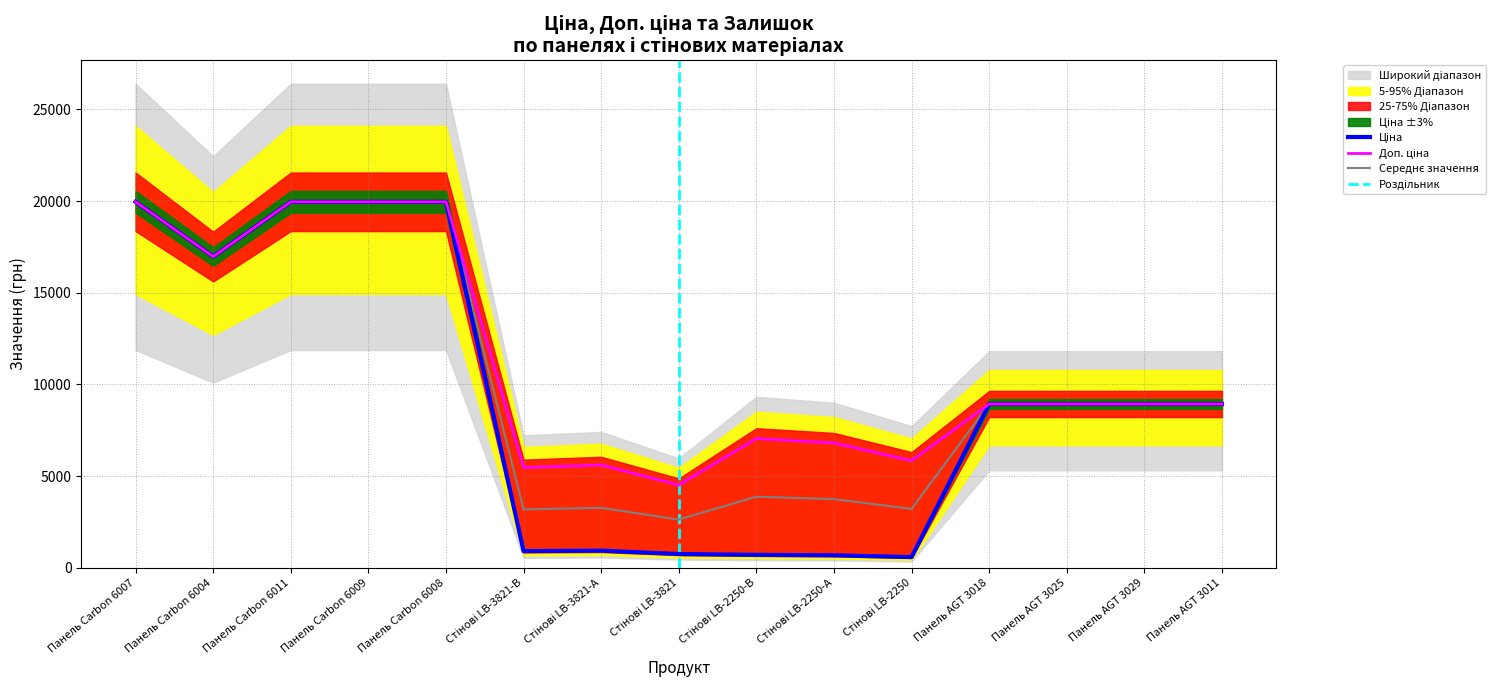

Does the chart have visible grid lines?

Yes